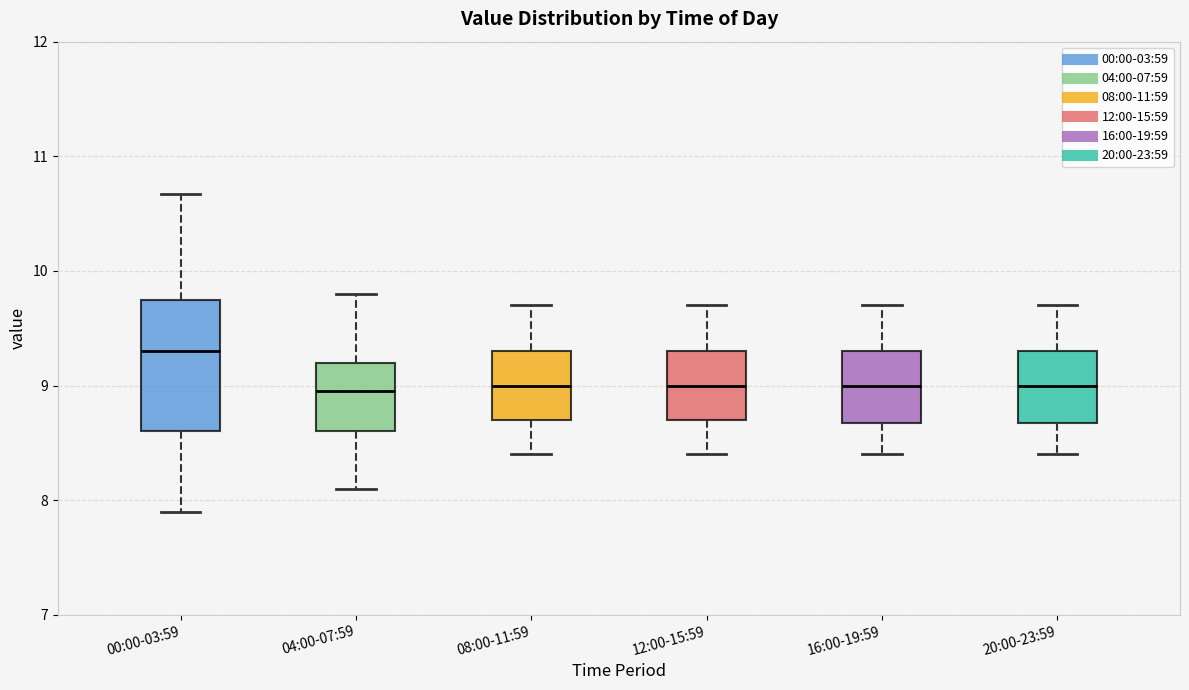

Where is the lower edge of the box for 04:00-07:59 on the y-axis? The values are not printed on the chart, so give them approximately, as read against the axis.

8.6